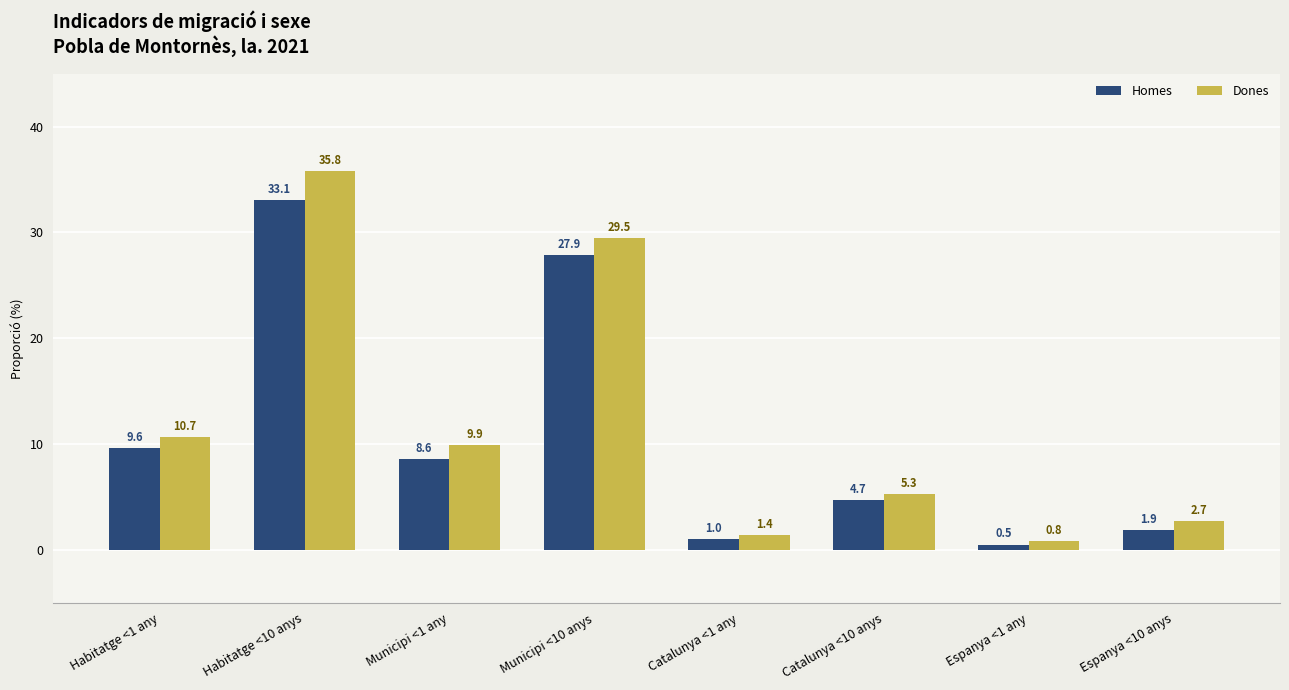

At which label is Homes closest to 16?

Habitatge <1 any